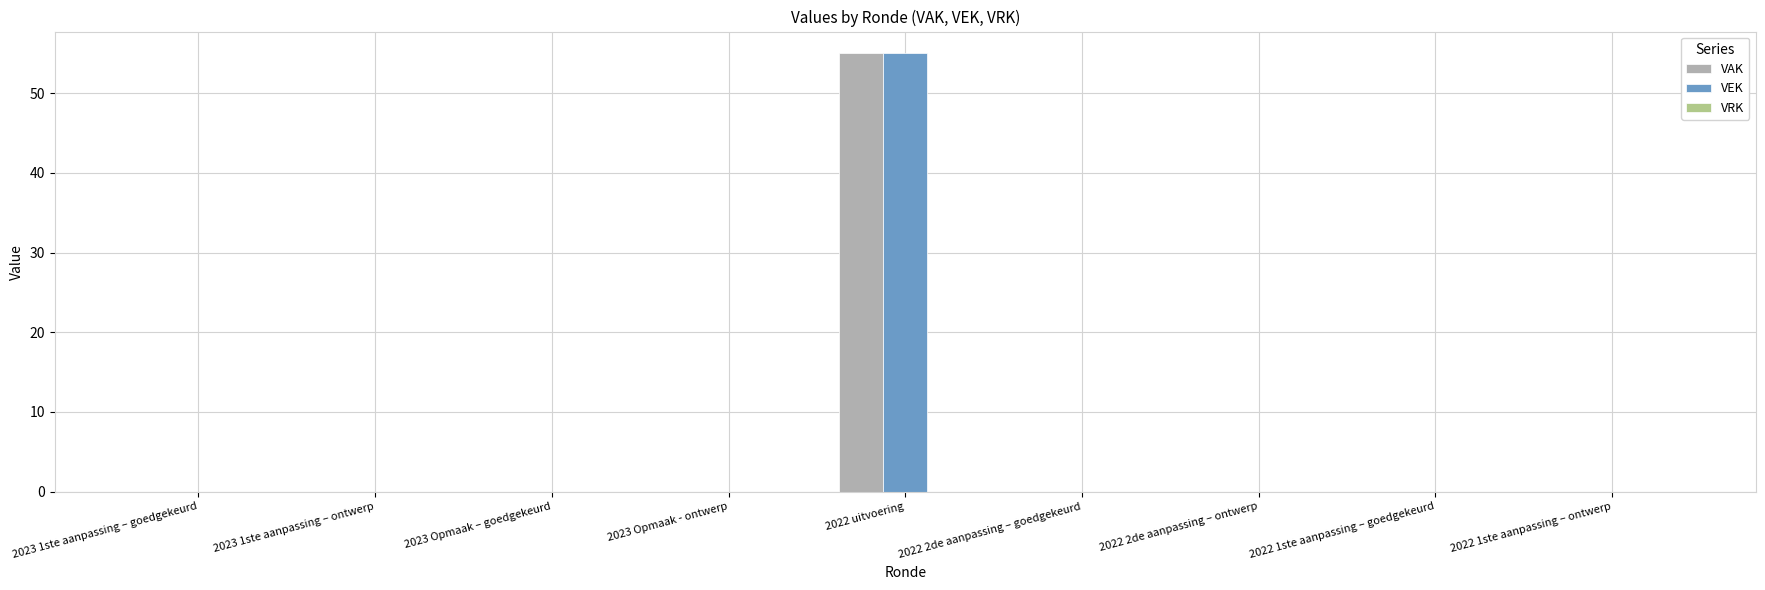

What is the sum of the VEK values at 2022 2de aanpassing – goedgekeurd and 2022 uitvoering?

55